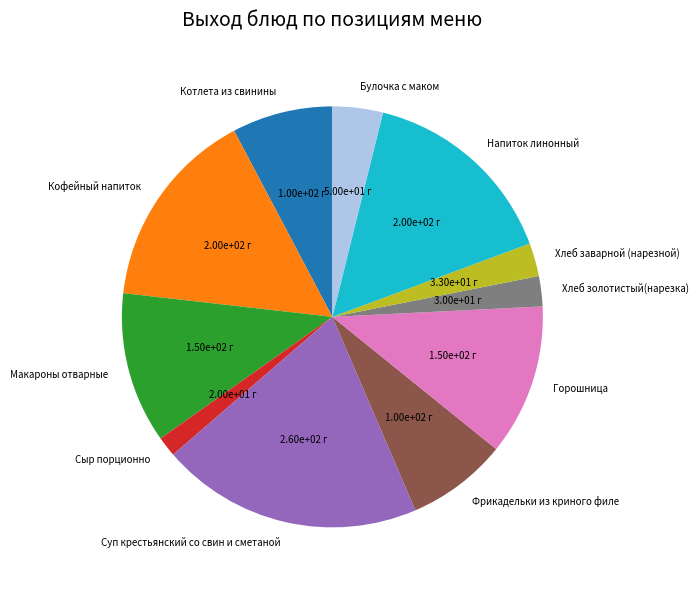

What is the ratio of the value at Макароны отварные to the value at Булочка с маком?

3.0